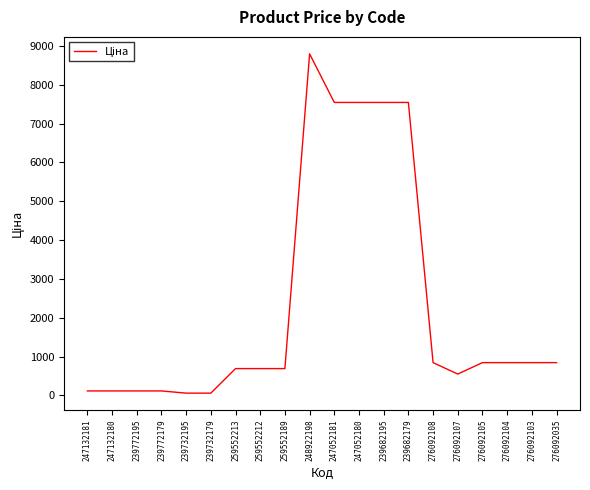

What is the maximum value shown in the chart?

8797.6